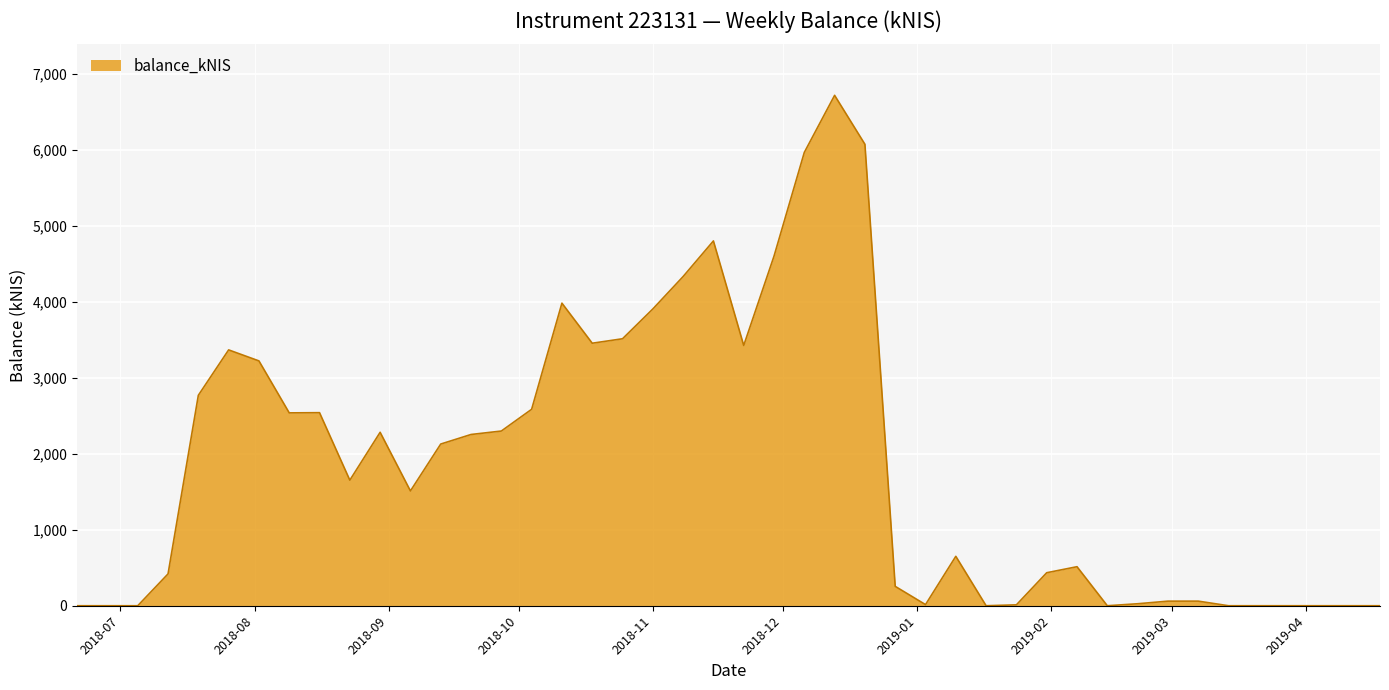

What is the difference between the maximum and minimum values?

6715.8